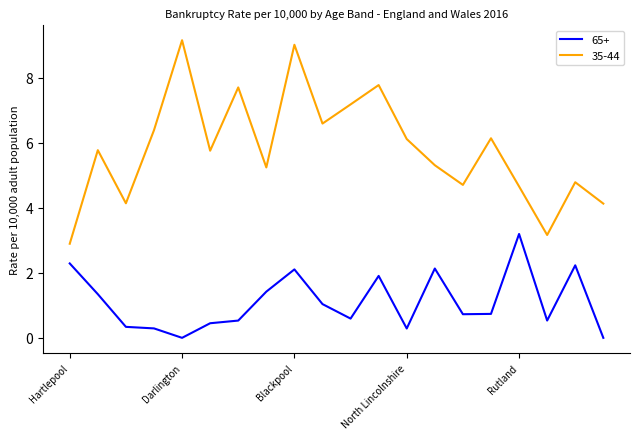

Which series has the largest range (max minus min)?

35-44